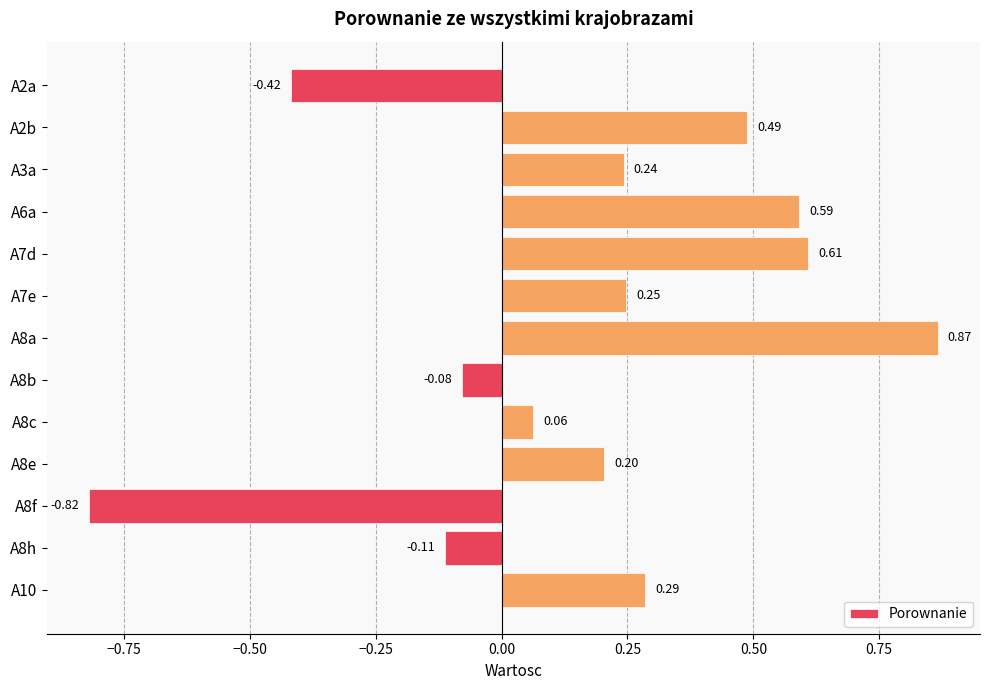

What is the sum of all values?

2.2